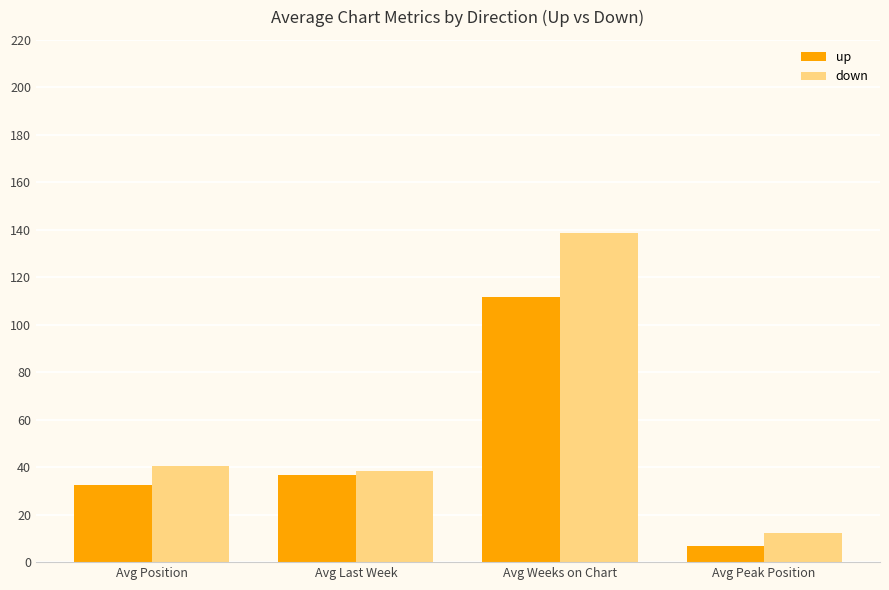

What is the label of the 4th bar from the left?

Avg Peak Position